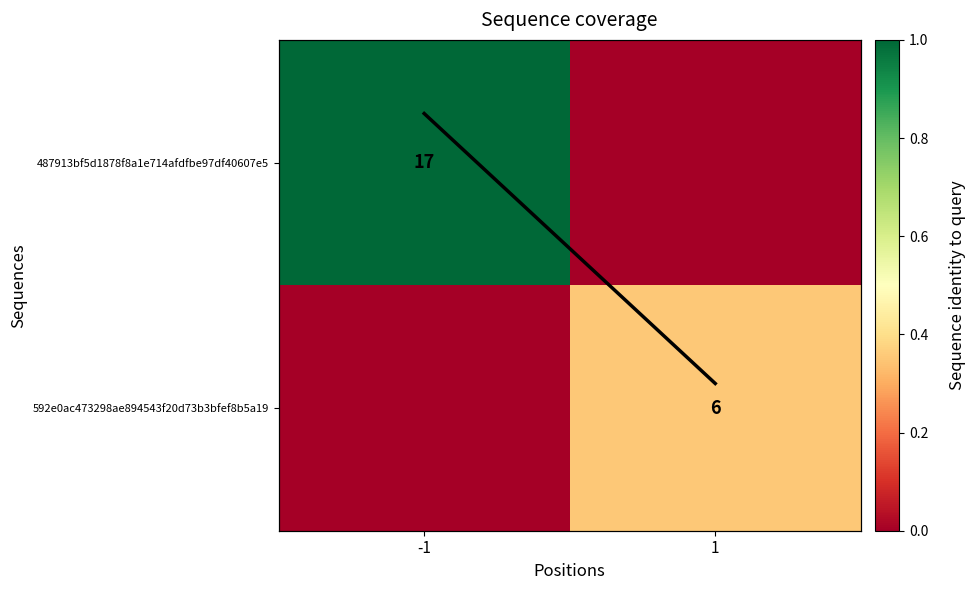

The 592e0ac473298ae894543f20d73b3bfef8b5a19 series shows 0.5 at 1. True or false?

False